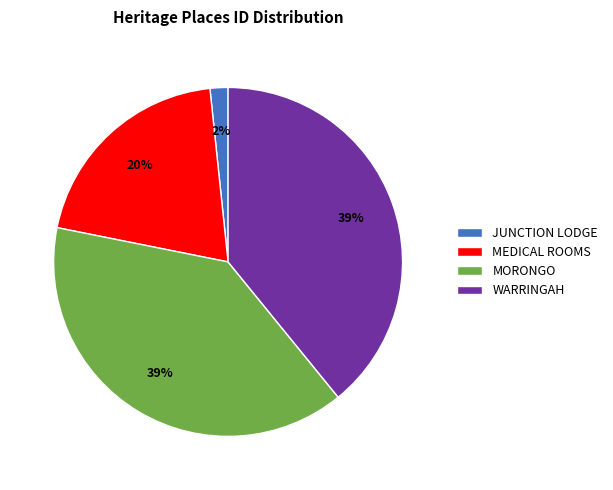

To the nearest percent, what is the average slice percentage?

25%